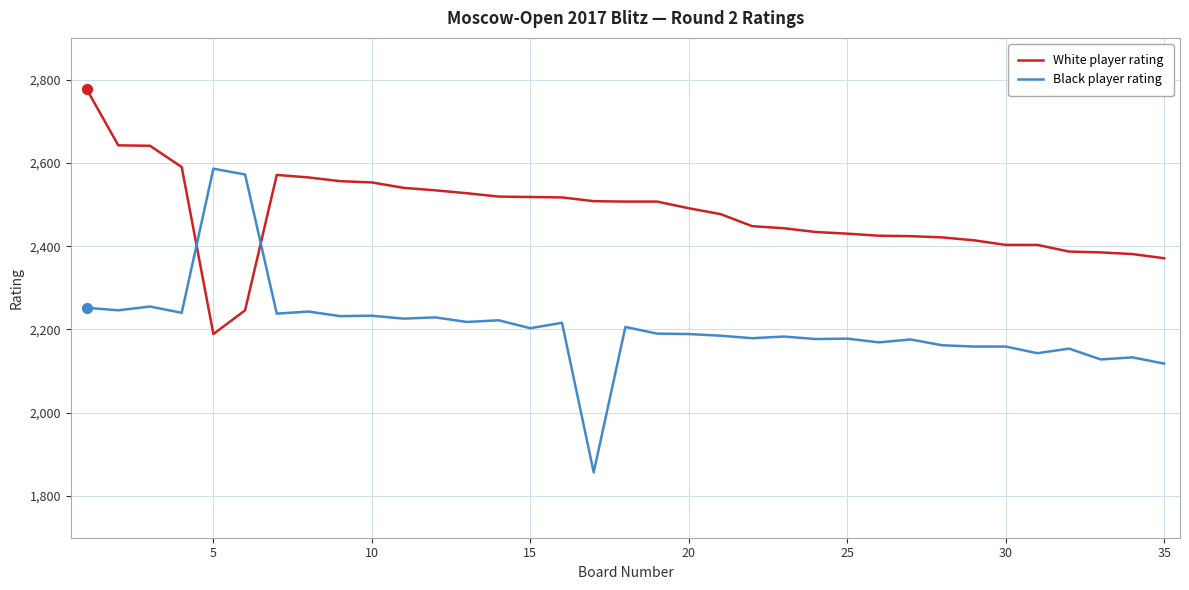

At how many categories does at least one series exceed 2215?

35